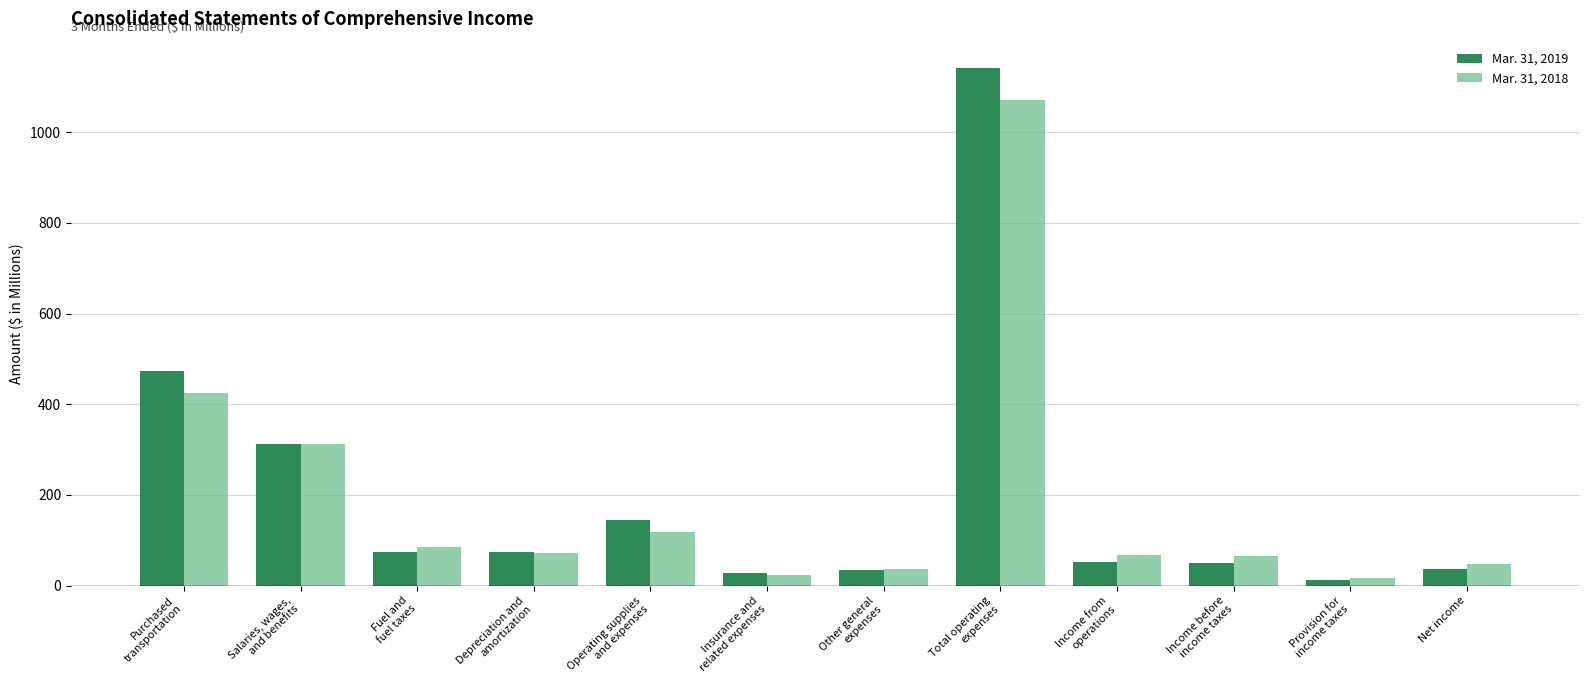

What is the smallest value displayed?

12.5